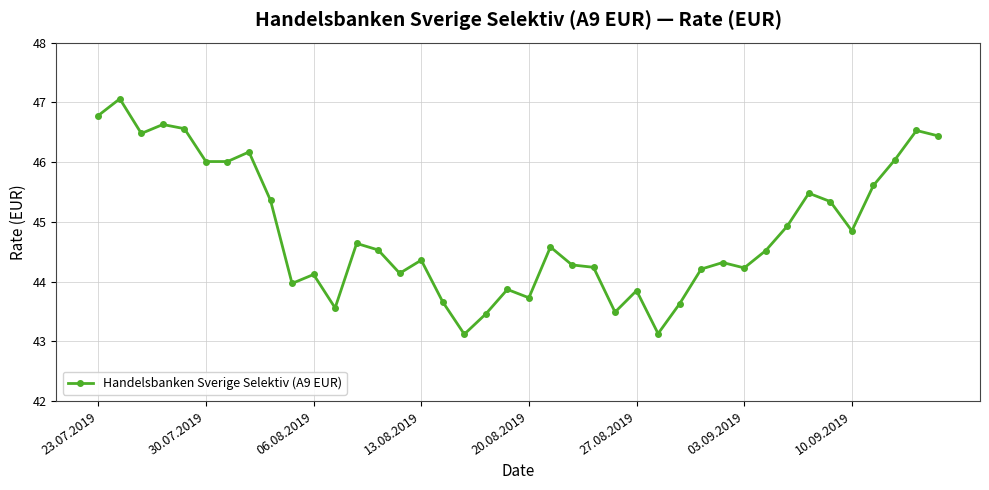

What is the difference between the maximum and second lowest values?

3.9